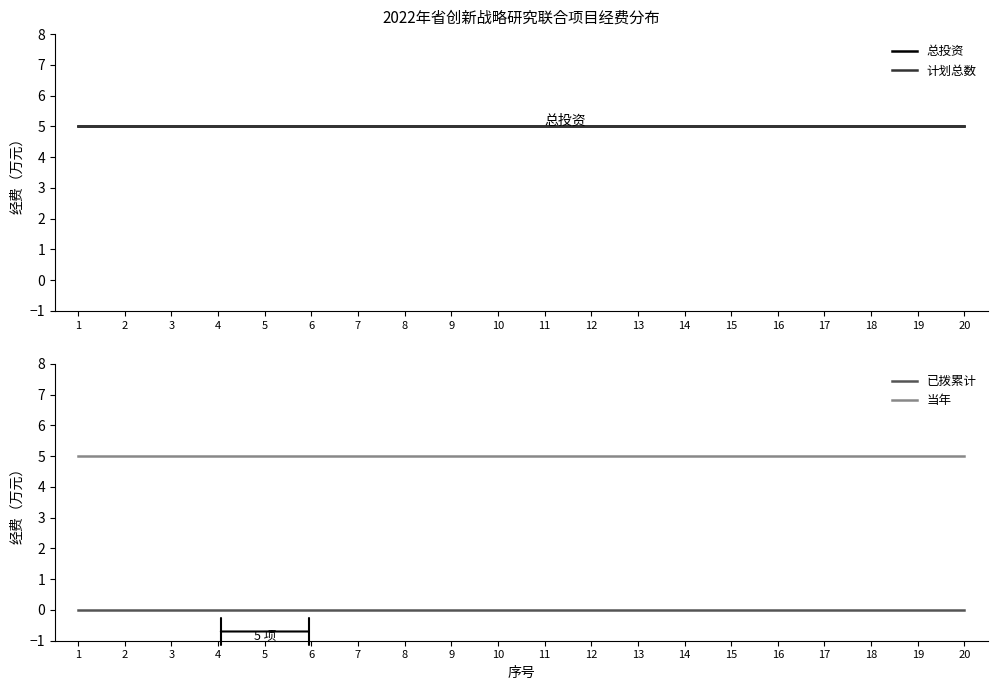

At which label does 计划总数 reach its peak?

1